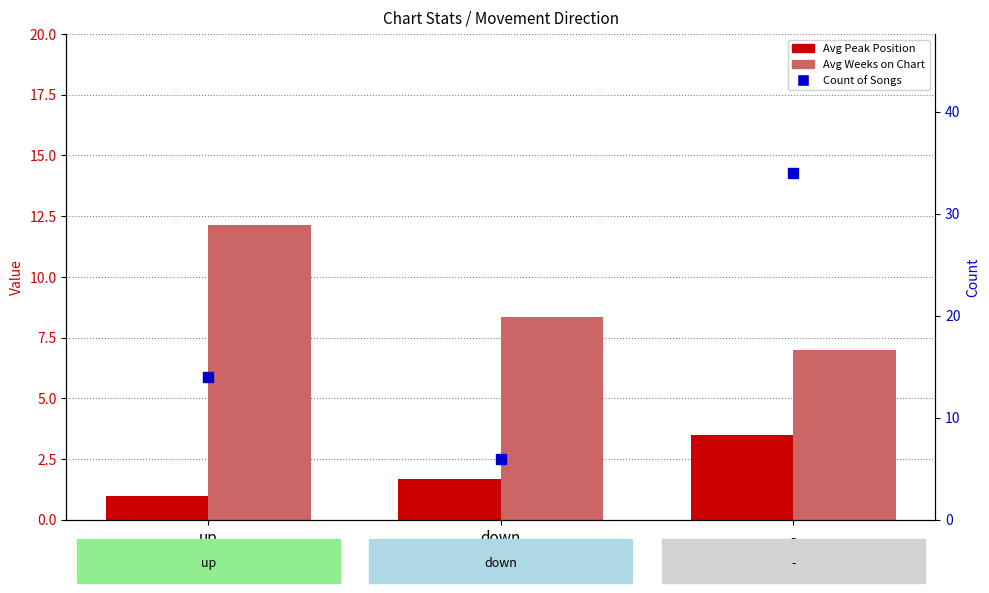

At how many categories does at least one series exceed 21?

1